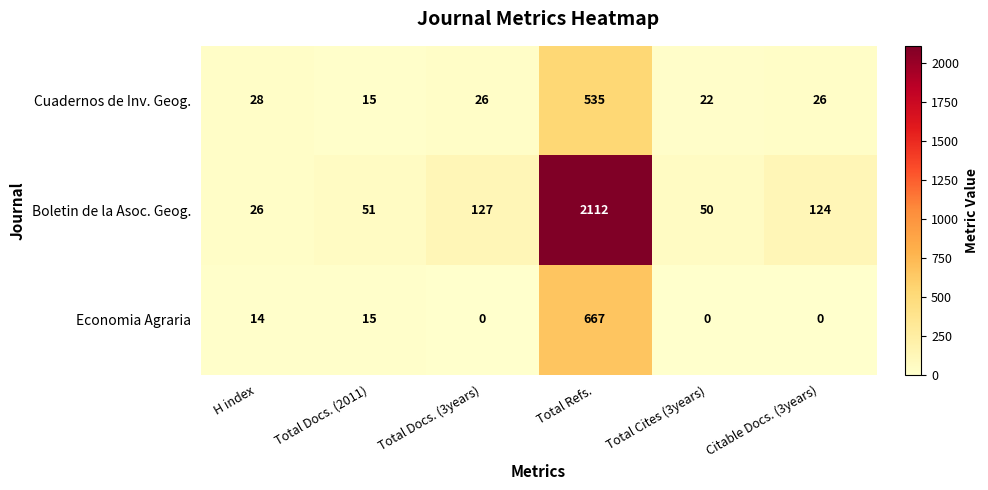

At which label is Boletin de la Asoc. Geog. closest to 1069?

Total Docs. (3years)